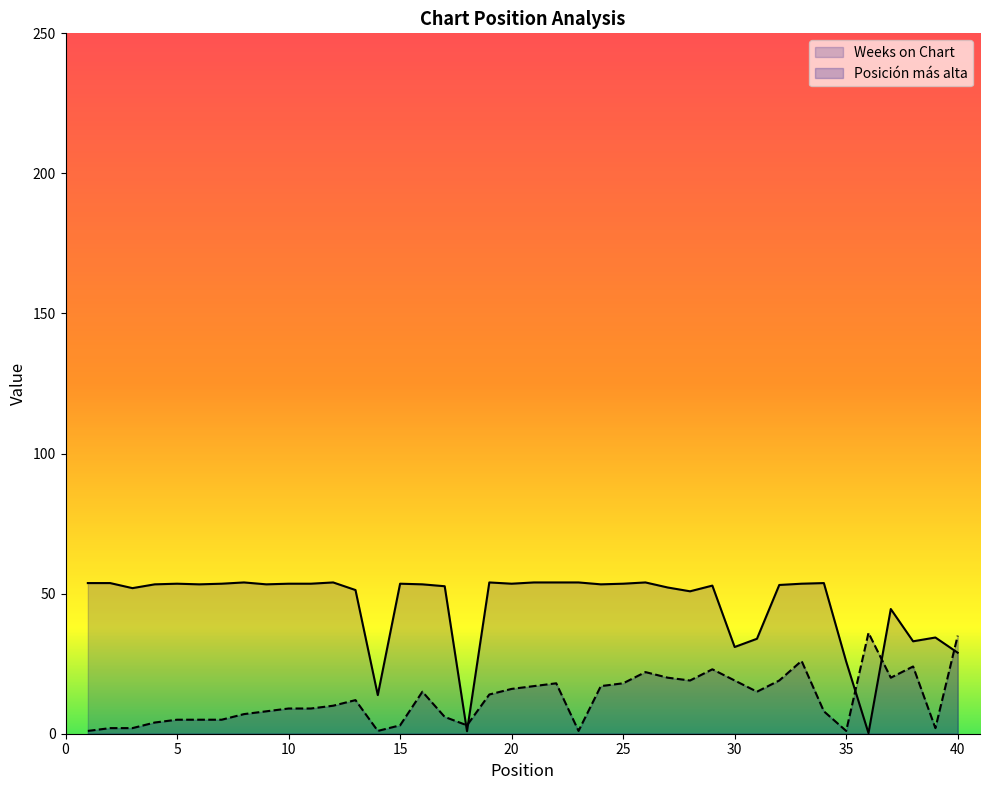

Where is the first local minimum for Weeks on Chart?

3